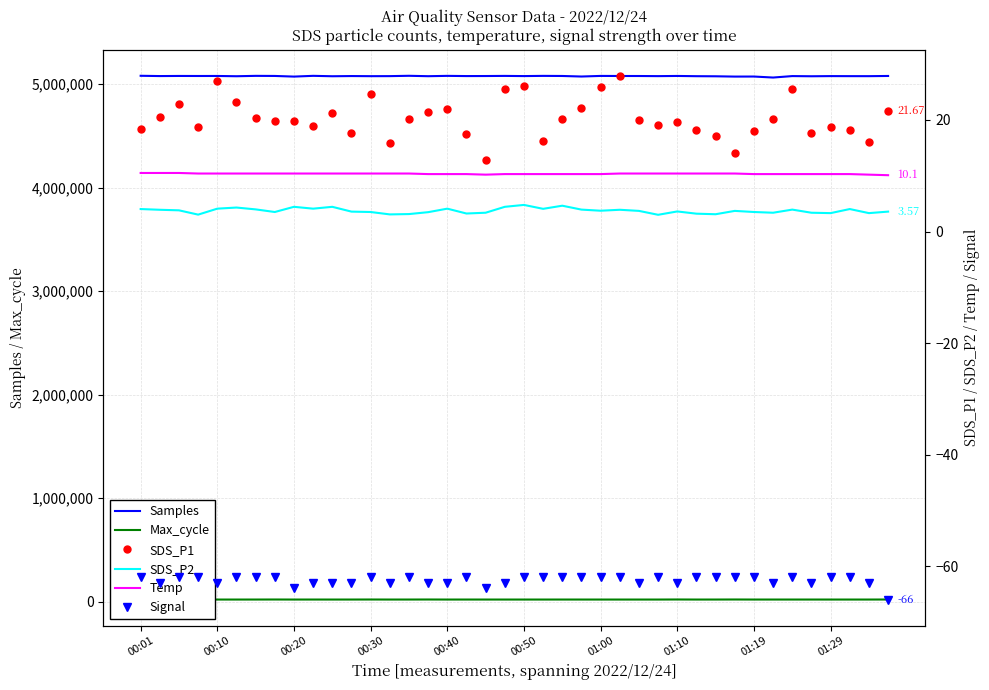

Between 17 and 33, which series saw the biggest shift?

Samples